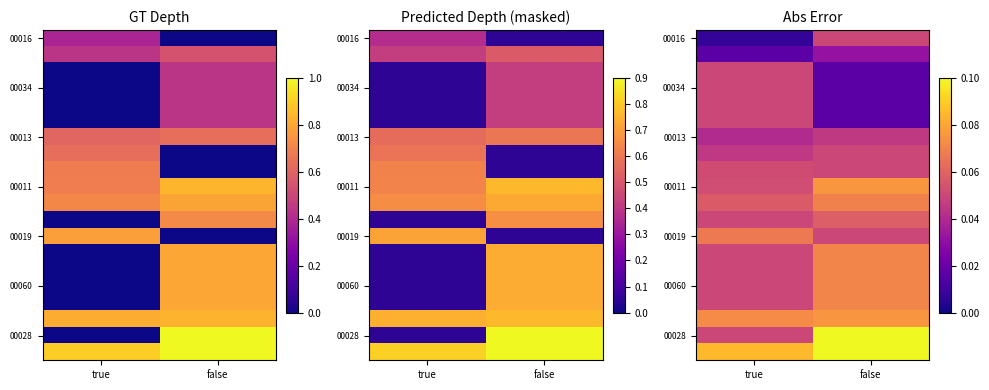

What is the maximum value shown in the chart?

0.1